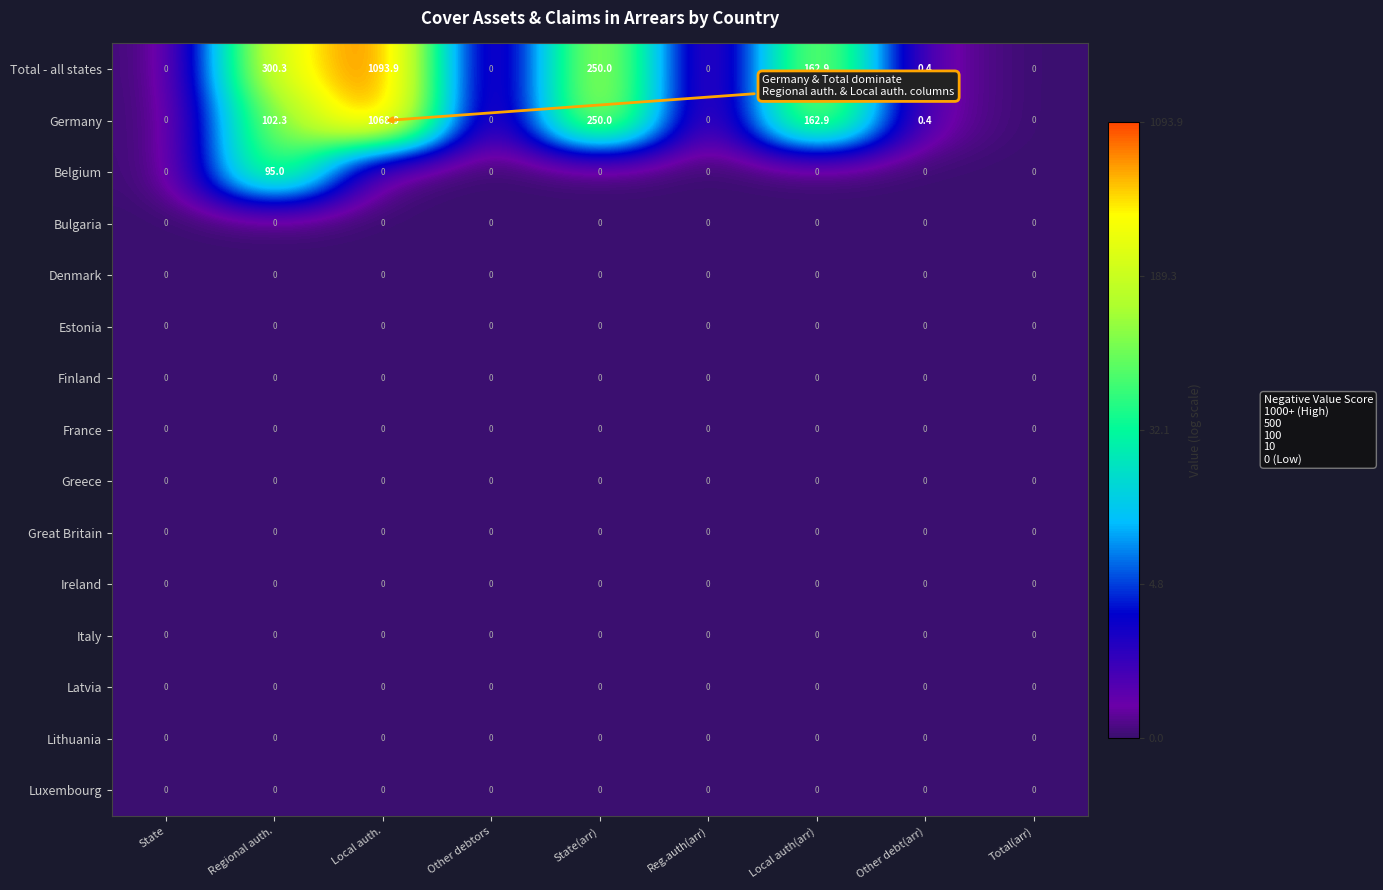

What is the total value across all series at Local auth.?

2162.8